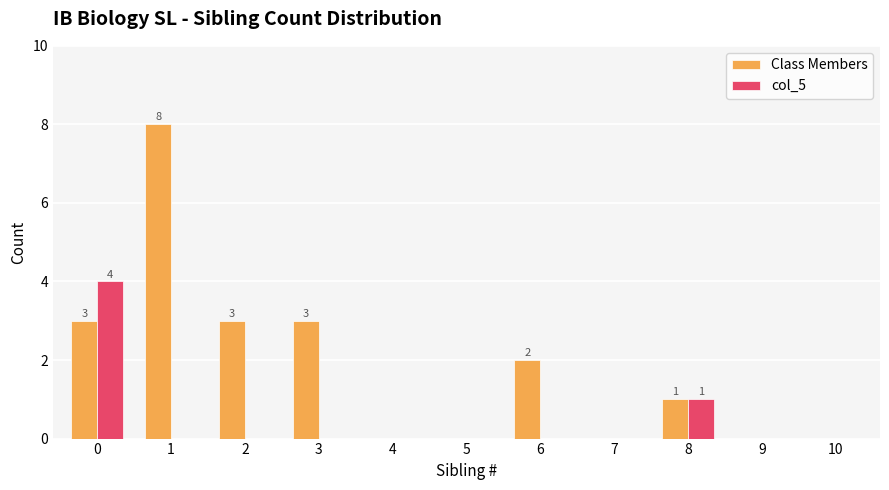

Between 0 and 5, which series saw the biggest shift?

col_5